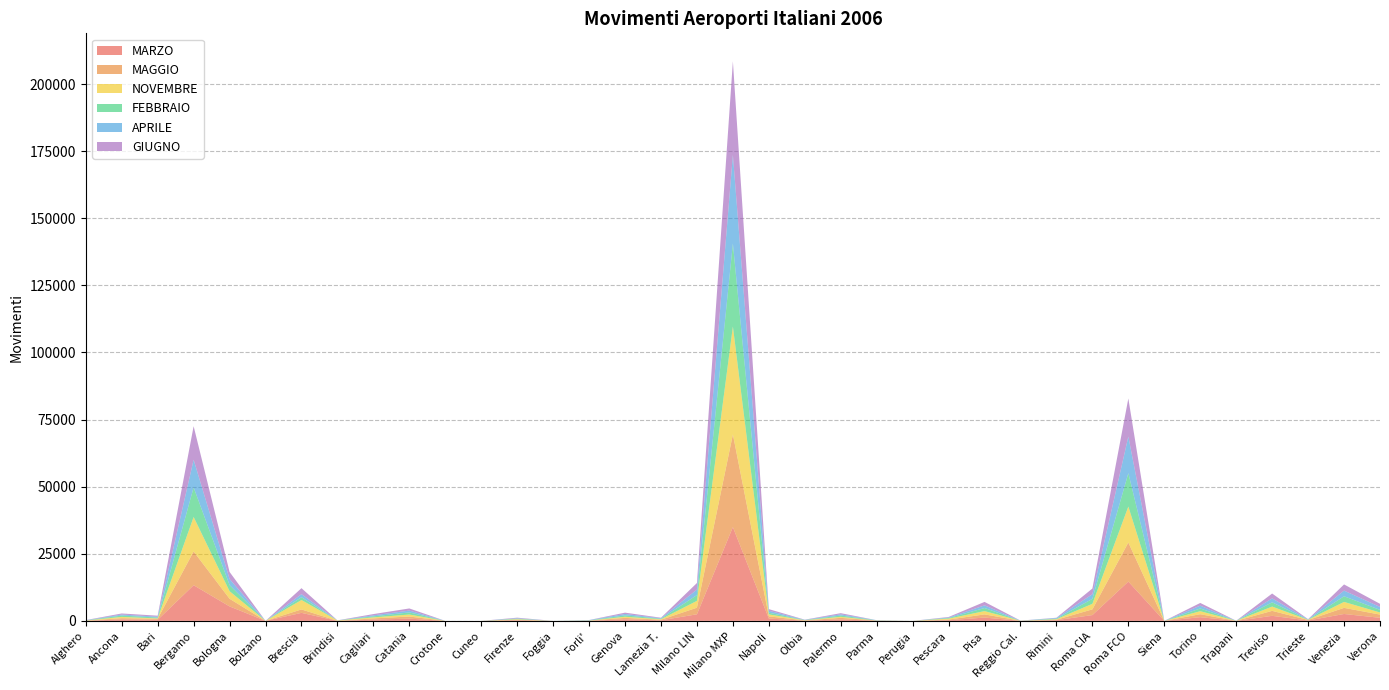

Reading right to left, extract all data points from this chart.

MARZO: 1147	2565	152	1872	3	1376	0	14639	2160	264	17	1229	248	0	70	539	76	868	34943	2452	217	583	44	0	200	0	0	830	475	11	2984	0	5386	13287	393	545	24
MAGGIO: 1189	2282	174	1854	3	1101	0	14557	2127	160	19	1183	222	0	62	580	83	809	34535	2451	200	533	52	0	236	0	0	785	442	22	1274	0	2848	12573	397	449	49
NOVEMBRE: 791	2210	84	1596	31	1128	0	13395	2073	198	15	1230	358	0	0	383	76	726	40201	2557	194	414	27	0	181	2	0	747	384	128	3513	0	2816	12839	124	478	61
FEBBRAIO: 971	2105	49	1586	3	1016	0	12439	1845	194	11	1148	226	0	68	483	67	638	30967	2153	192	507	68	0	185	0	0	786	379	9	1044	0	2280	11041	325	500	51
APRILE: 1087	2112	97	1468	3	1047	0	13636	1733	240	17	989	180	0	53	448	71	726	32974	2049	174	536	107	0	174	0	0	684	375	13	1132	0	2259	10308	315	376	51
GIUGNO: 1170	2301	76	1814	10	1010	0	14195	2121	112	20	1289	212	0	0	434	71	605	34876	2447	190	492	16	0	213	0	0	794	474	12	2235	0	2639	12480	373	410	60